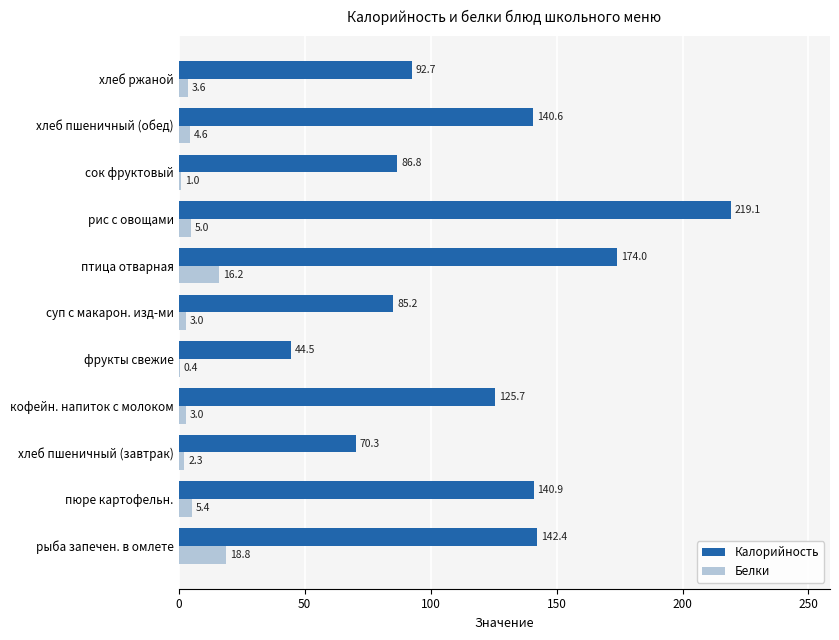

Which series has the largest total across all categories?

Калорийность